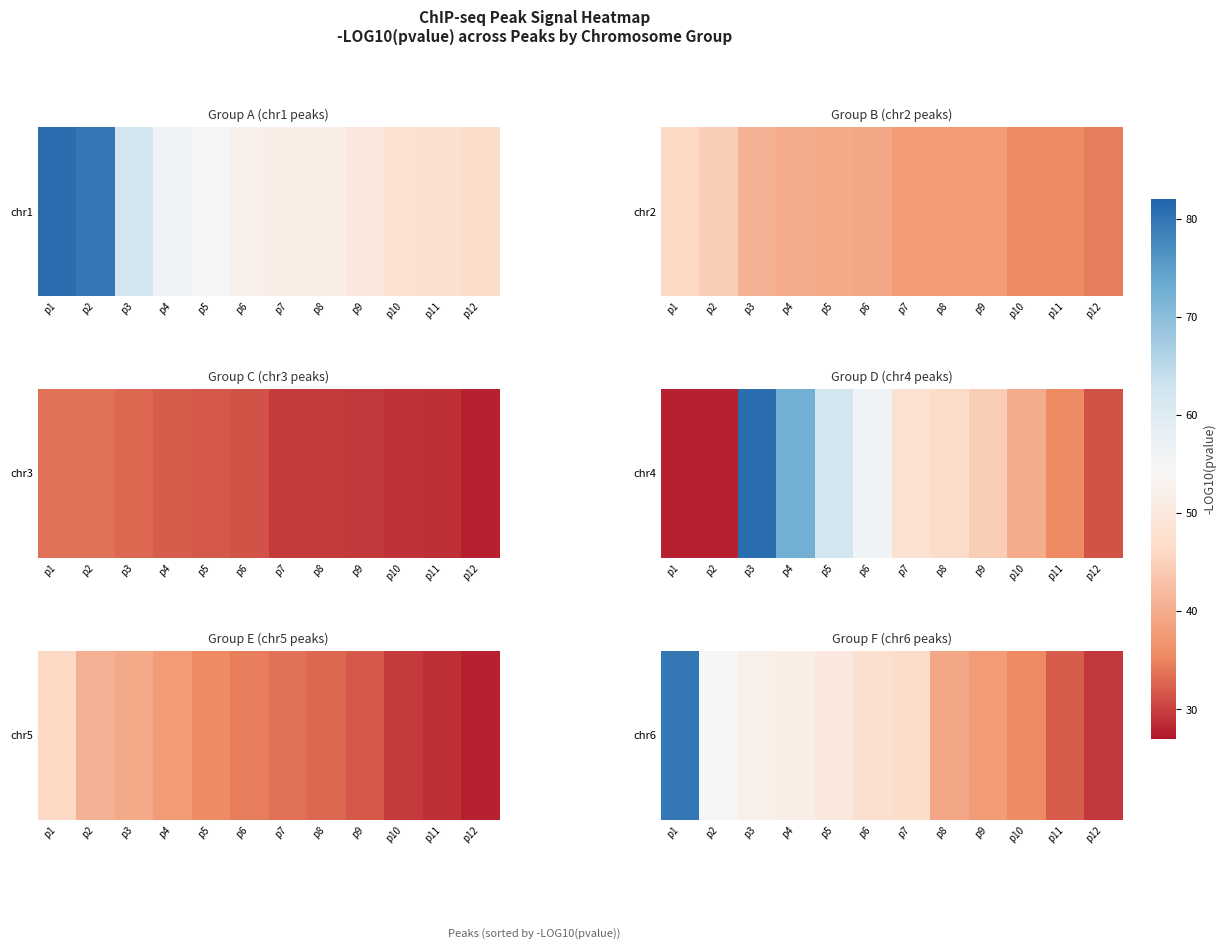

True or false: the data shows 46.8 at p7.

True